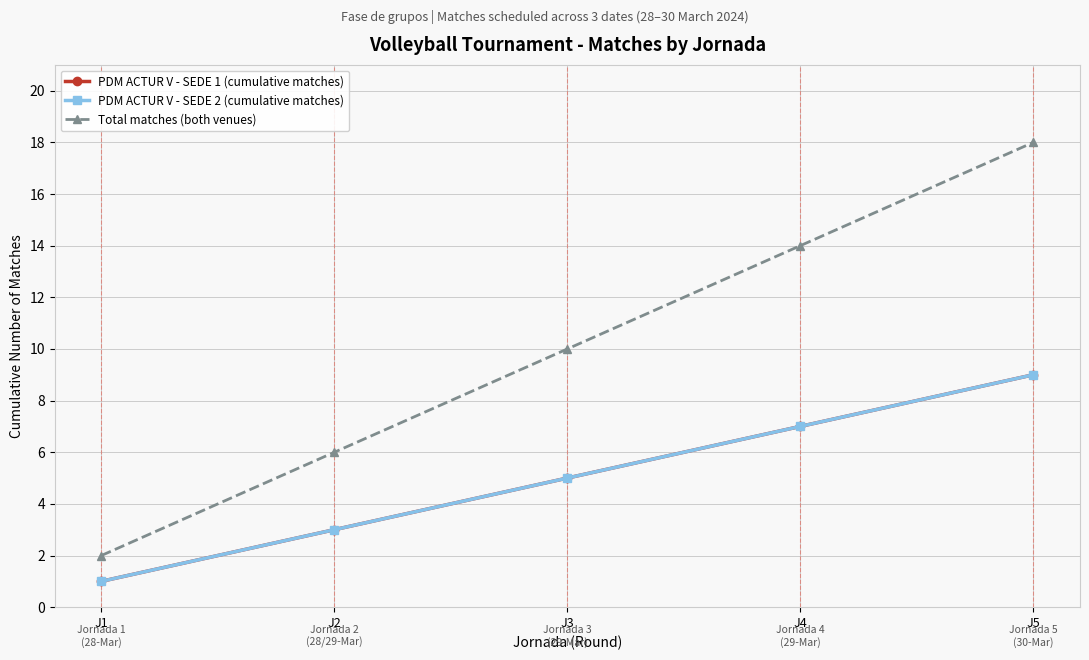

Is this an area chart (filled region under the line)?

No